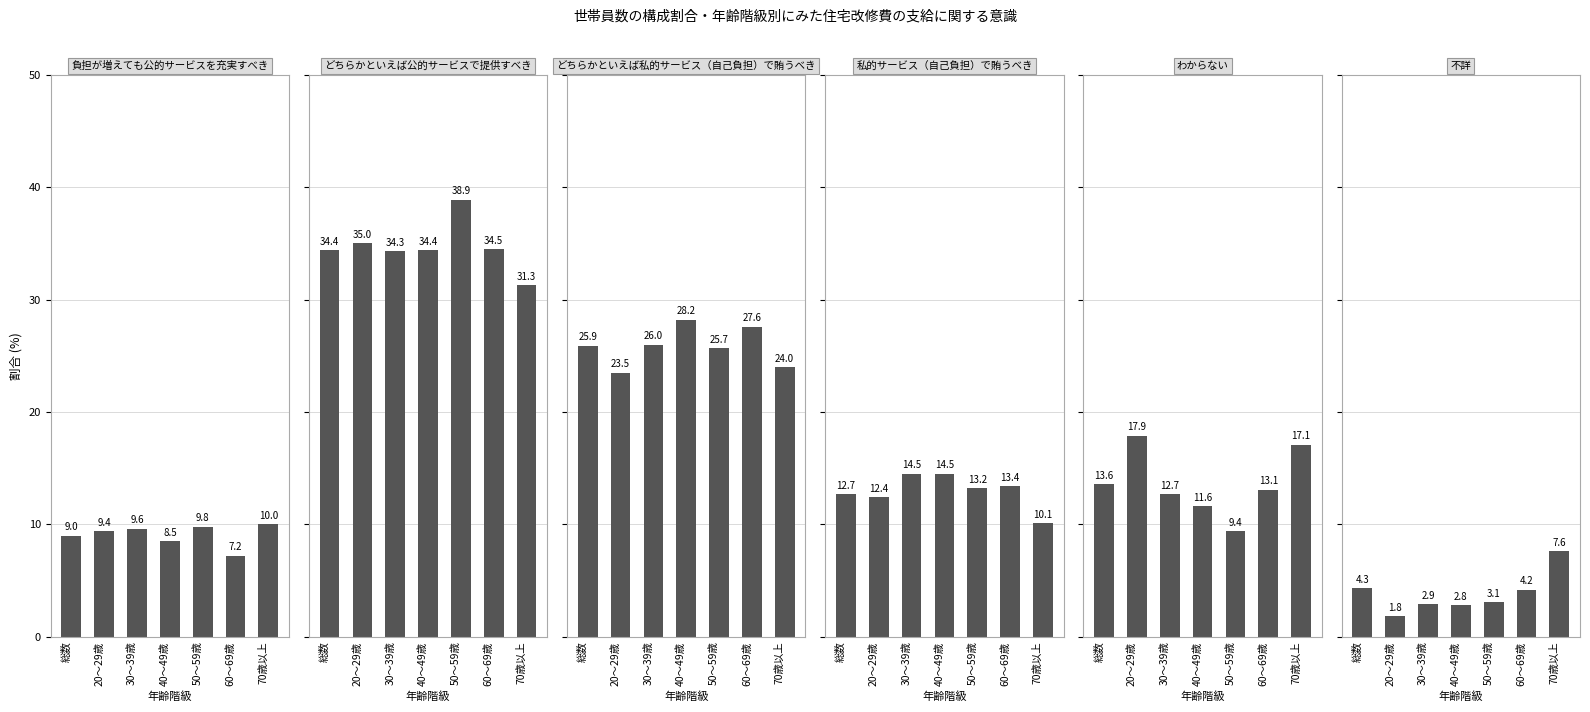

Does the chart contain stacked bars?

No